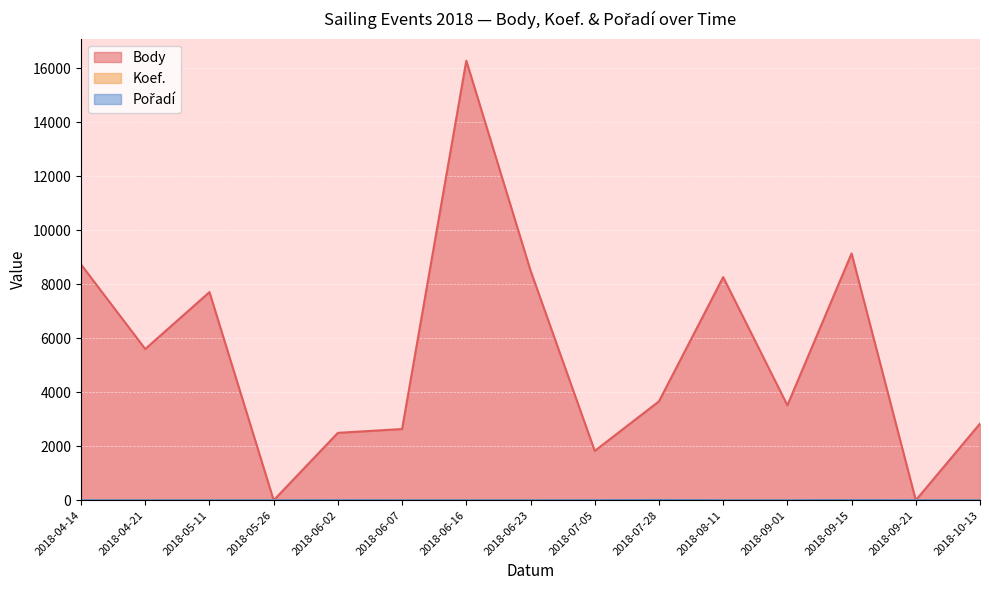

Between 2018-06-16 and 2018-06-23, which series saw the biggest shift?

Body